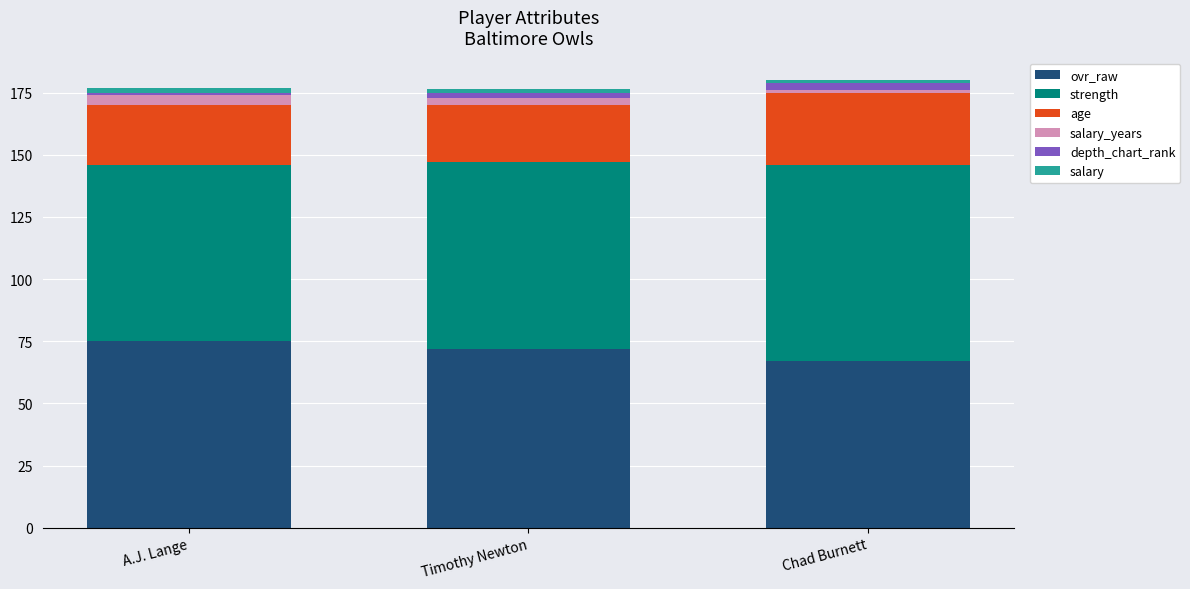

Count the number of data series in this chart.

6